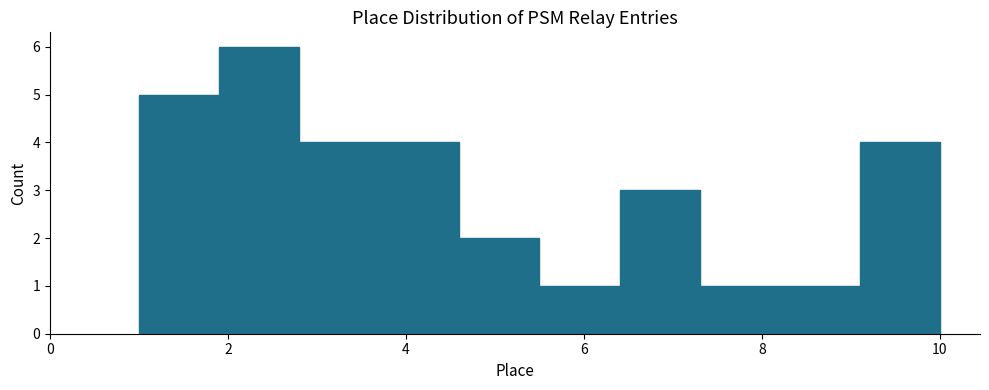

Reading left to right, list every bar in this chart as the range it spans on the x-axis followed by its height. Neither the bar edges nor the heights are printed on the chart, so give them approximately, as read against the axes.

1.0 to 1.9: 5
1.9 to 2.8: 6
2.8 to 3.7: 4
3.7 to 4.6: 4
4.6 to 5.5: 2
5.5 to 6.4: 1
6.4 to 7.3: 3
7.3 to 8.2: 1
8.2 to 9.1: 1
9.1 to 10.0: 4